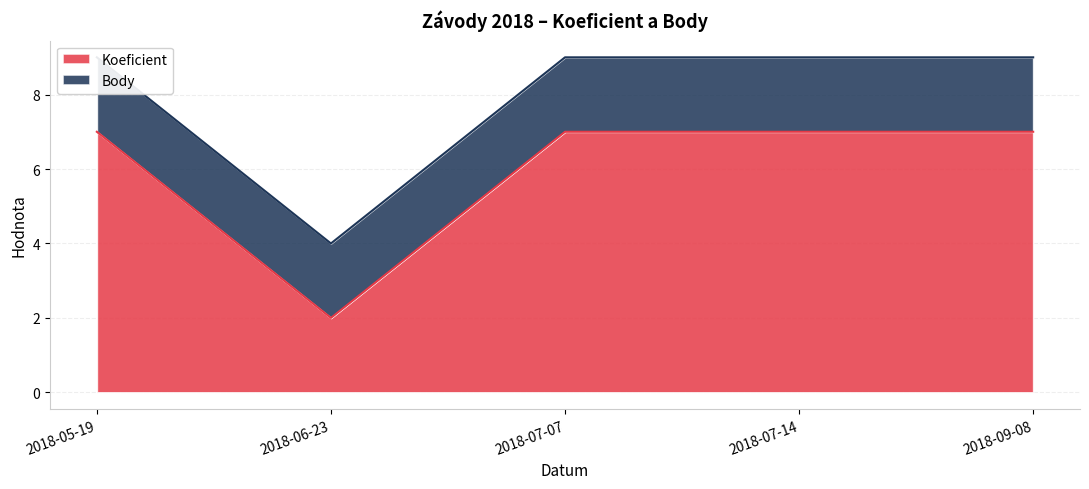

What is the greatest value displayed?

7